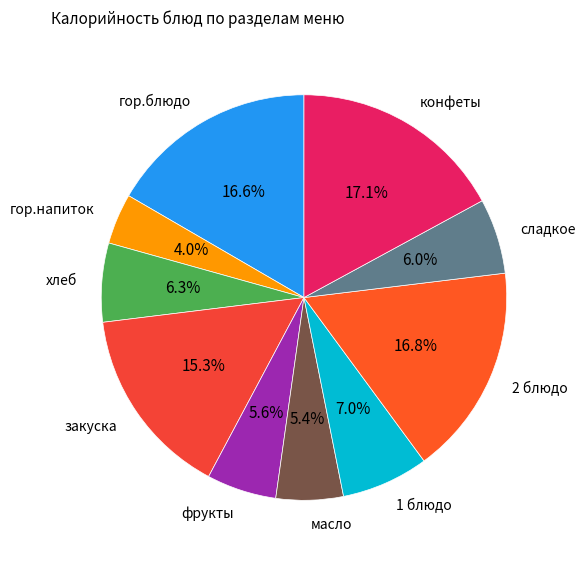

Is there any slice that represents more than half of the pie?

No